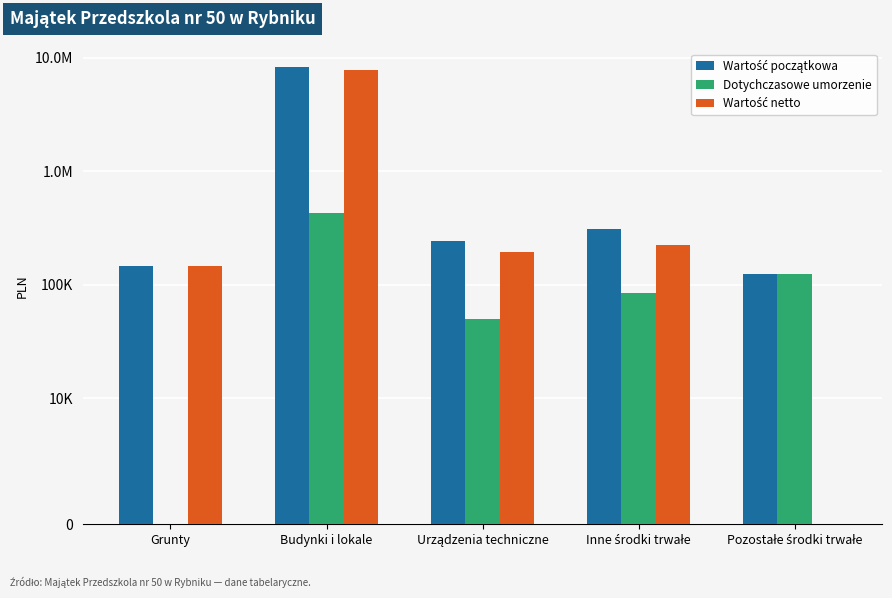

Rank the series at Grunty from lowest to highest value.

Dotychczasowe umorzenie, Wartość początkowa, Wartość netto